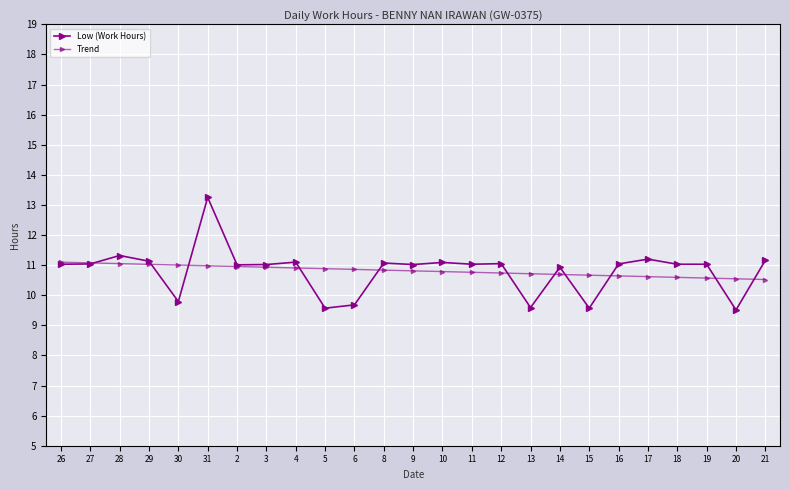

What is the value of the Low (Work Hours) point at the 21st from the left?

11.2